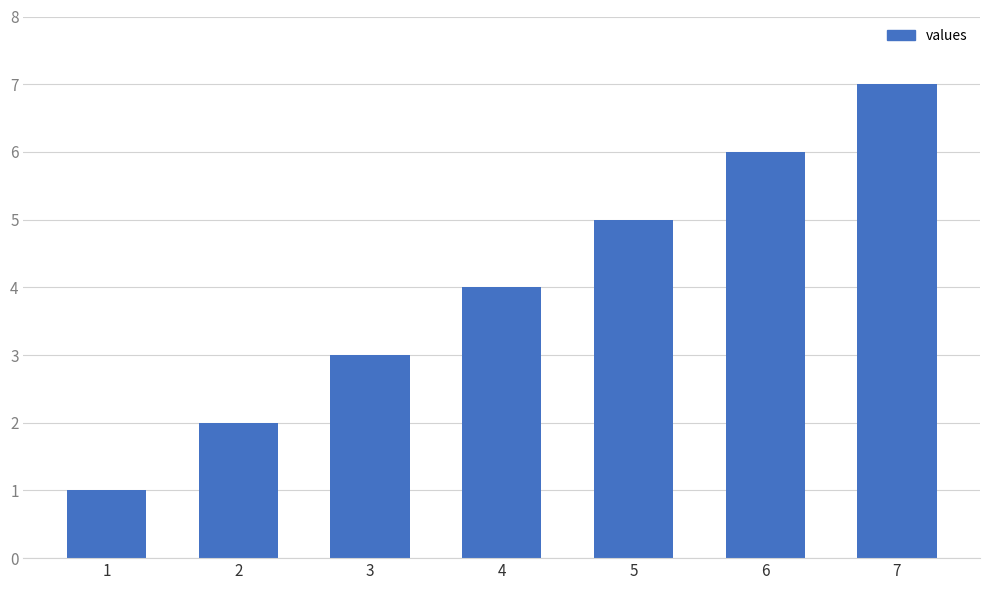

Reading left to right, transcribe all the data shown in this chart.

1=1	2=2	3=3	4=4	5=5	6=6	7=7